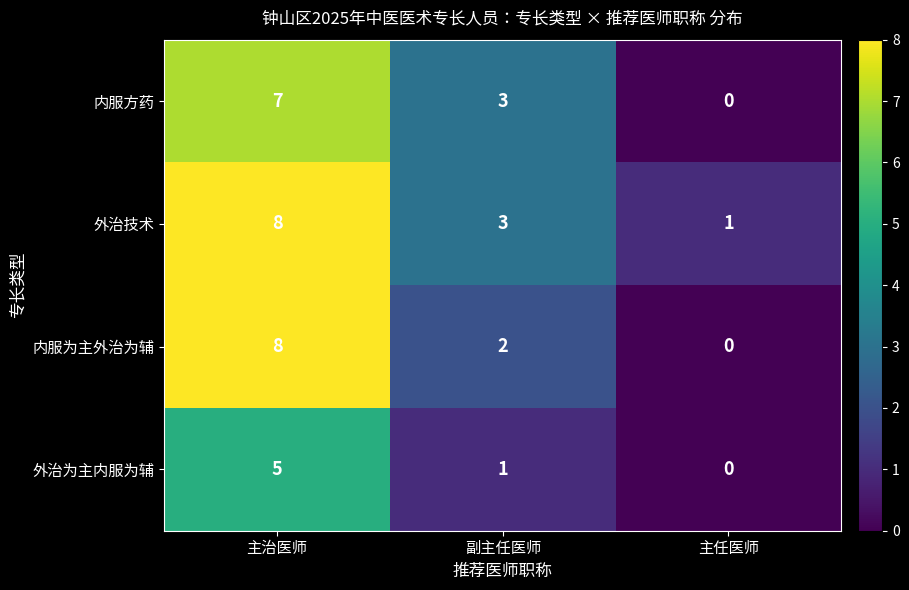

How many values in 内服方药 are above zero?

2